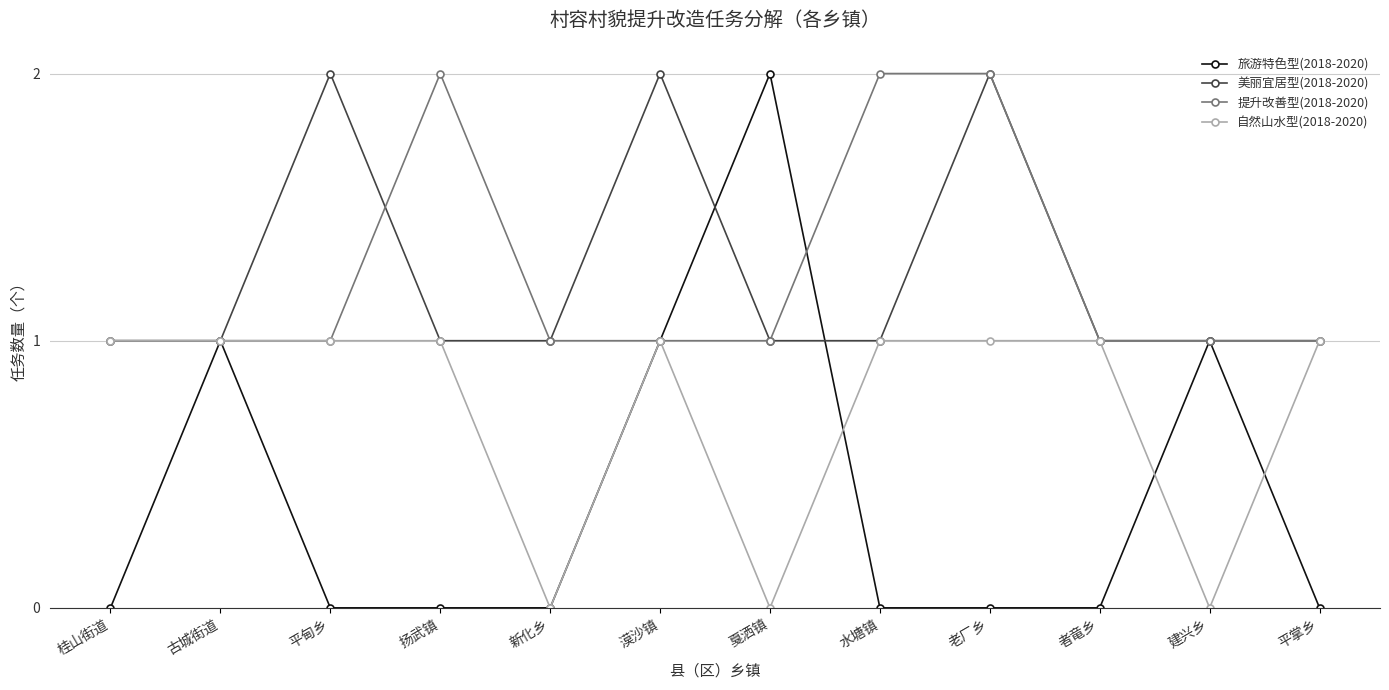

What are all the series names shown in the legend?

旅游特色型(2018-2020), 美丽宜居型(2018-2020), 提升改善型(2018-2020), 自然山水型(2018-2020)